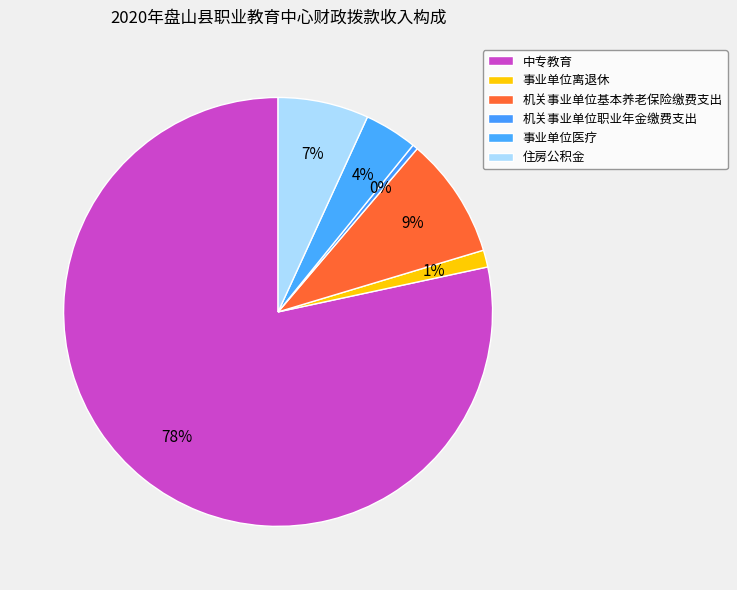

To the nearest percent, what percentage of the pie is 事业单位离退休?

1%